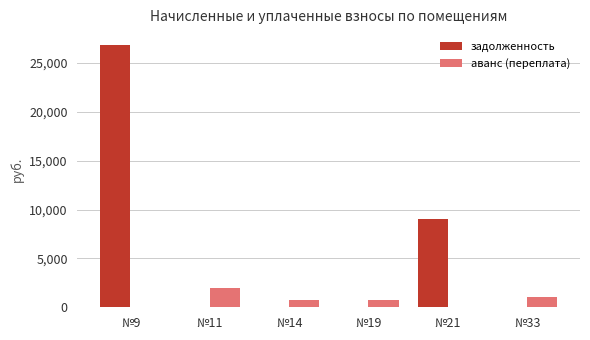

What is the sum of all аванс (переплата) values?

4602.4